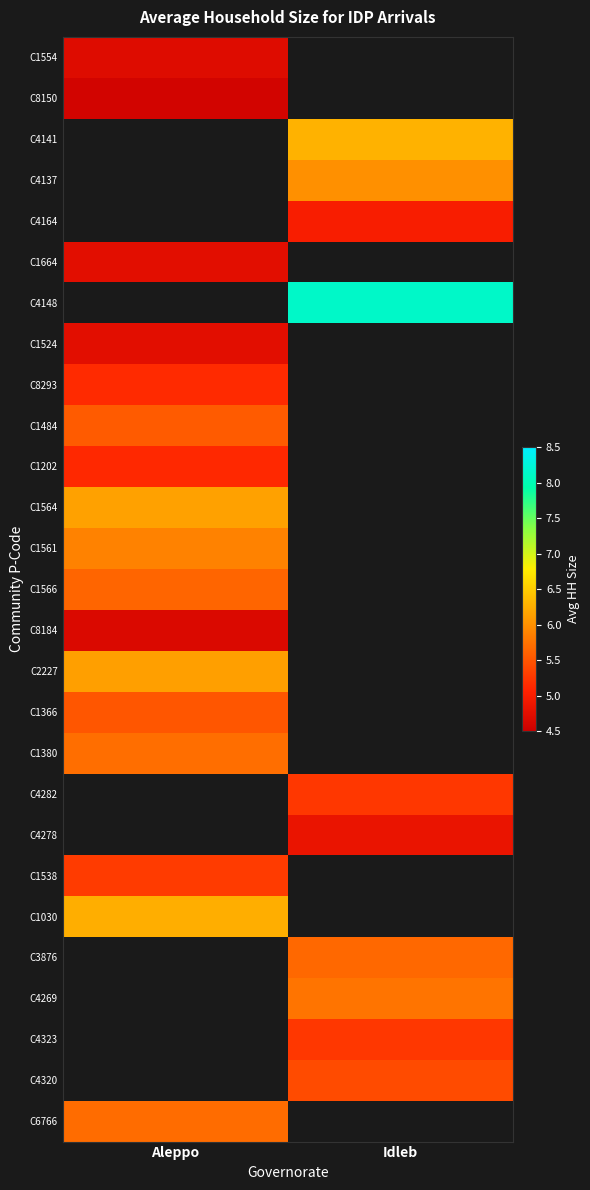

At how many categories does at least one series exceed 7?

1